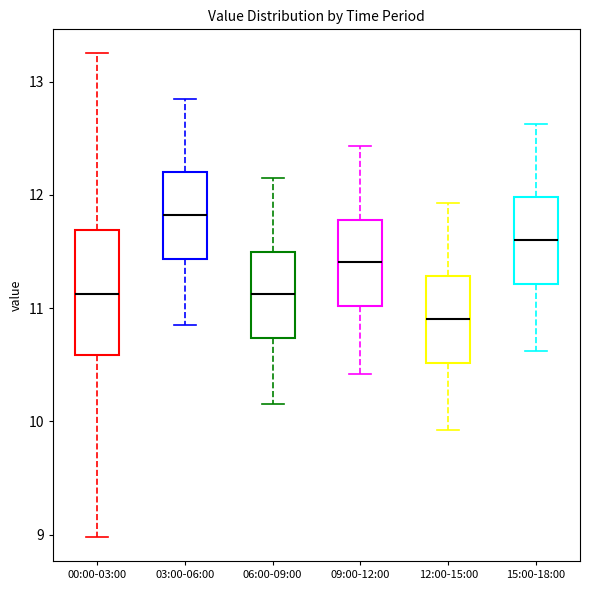

Which box has the highest median line?

03:00-06:00